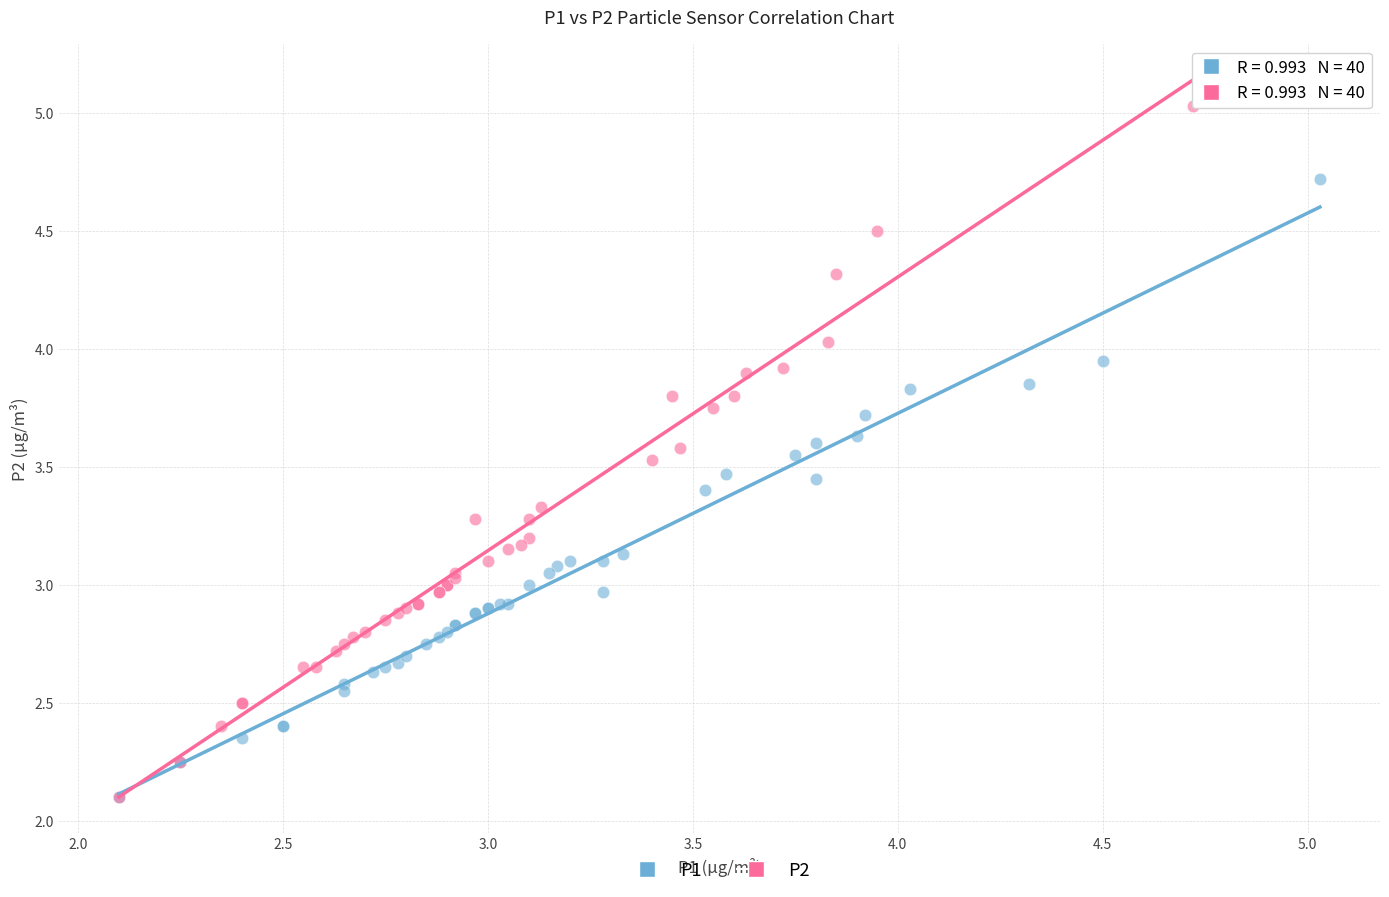

Which series contains the highest Y value?

P2